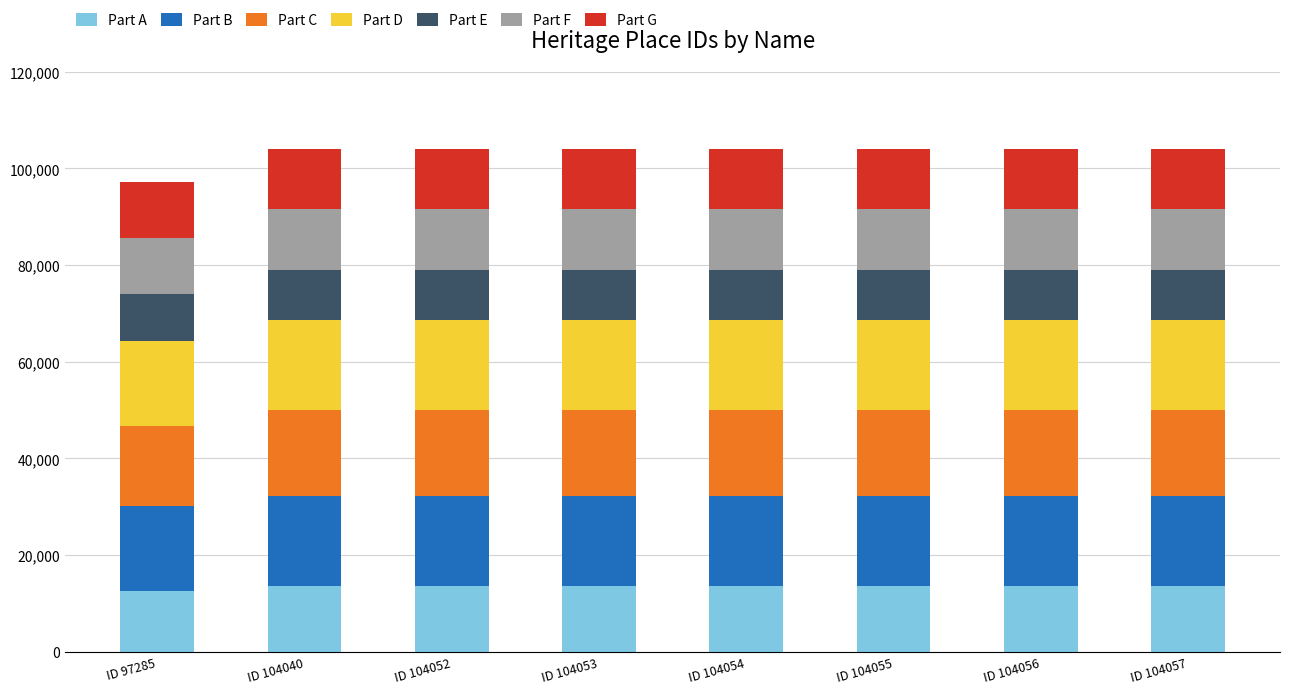

The Part A series shows 13526 at ID 104052. True or false?

True